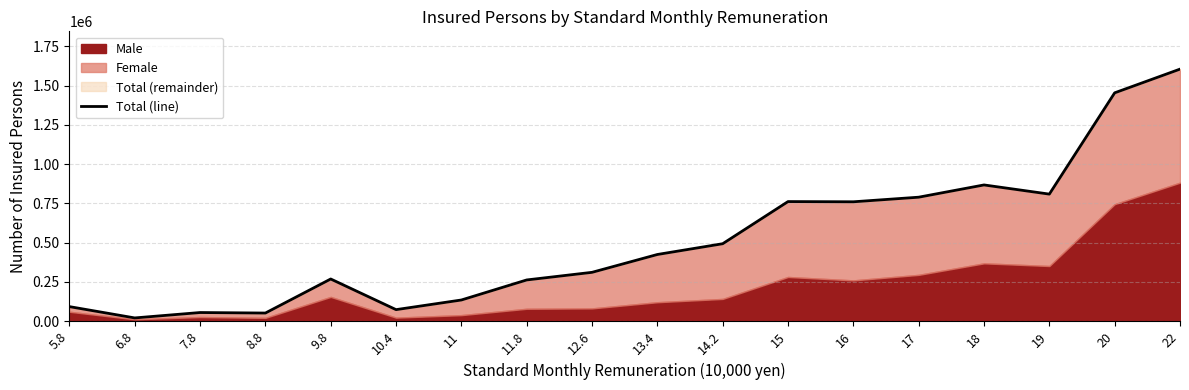

Reading left to right, list all the values displayed in this chart.

5.8=92142	6.8=20077	7.8=54455	8.8=51186	9.8=268164	10.4=72908	11=134348	11.8=262097	12.6=310632	13.4=424318	14.2=492930	15=761515	16=760159	17=789430	18=867514	19=809065	20=1454421	22=1605527